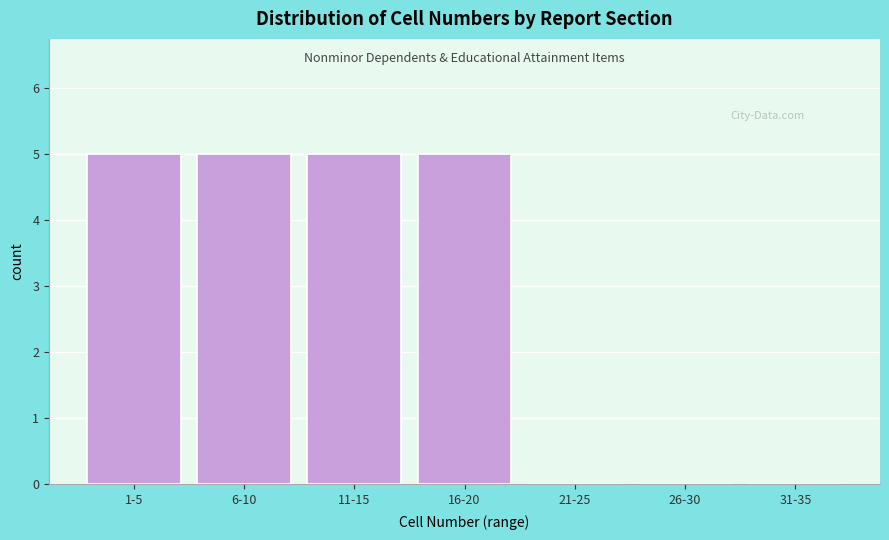

Reading left to right, what are all the values shown in this chart?

1-5=5	6-10=5	11-15=5	16-20=5	21-25=0	26-30=0	31-35=0